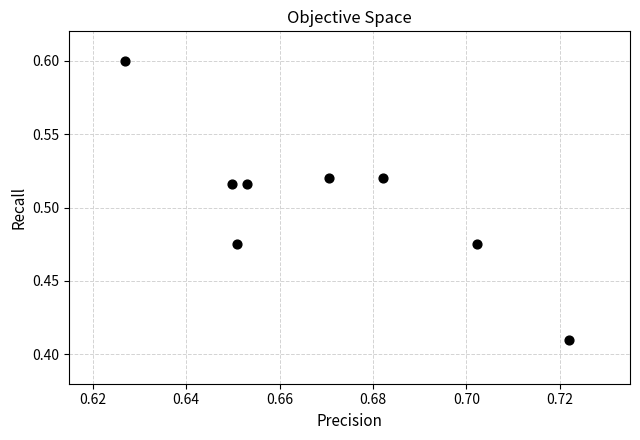

What is the average X value?

0.7